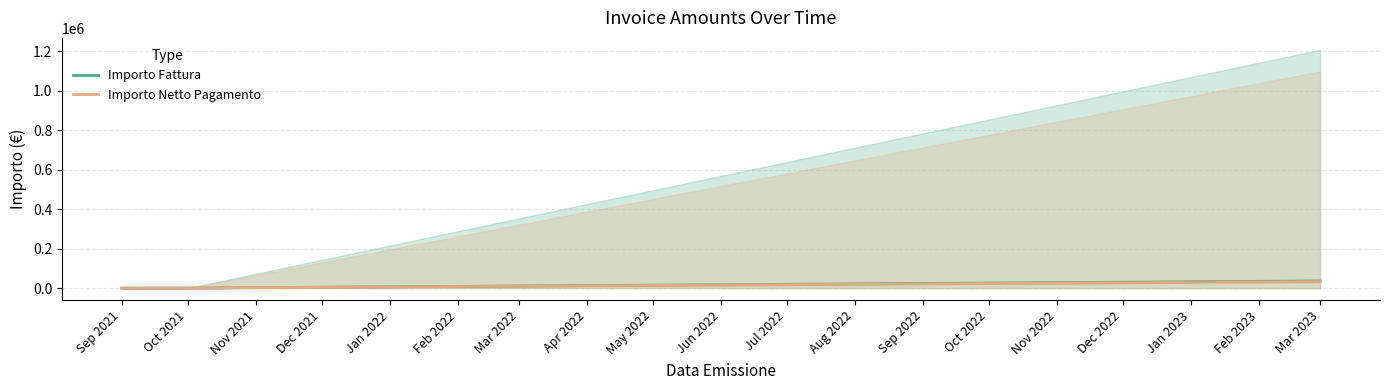

Read the Importo Fattura value at Sep 2021.

1.6